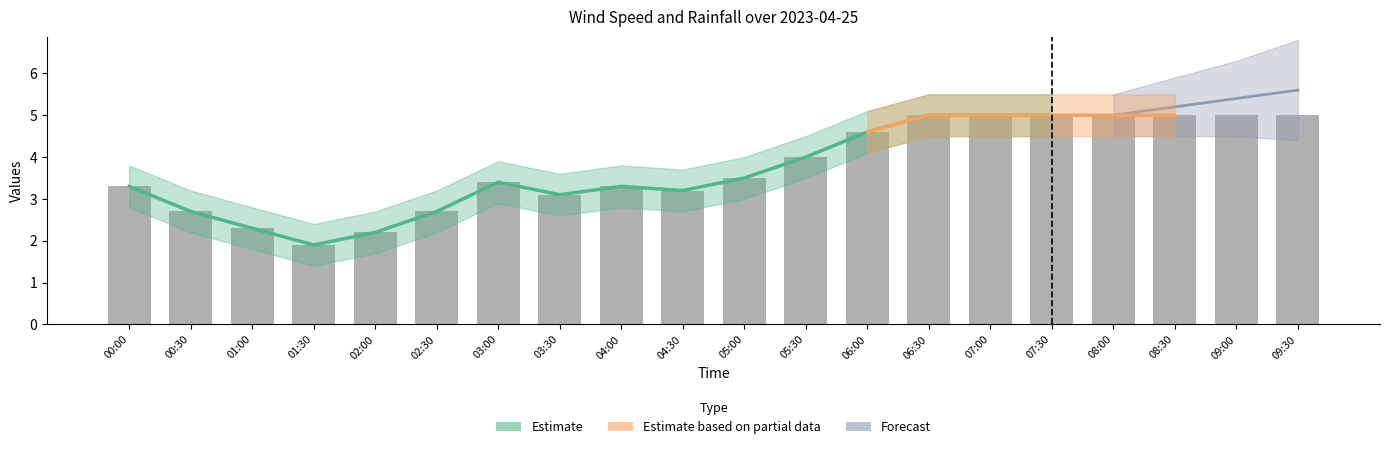

What is the ratio of the value at 01:30 to the value at 05:00?

0.5